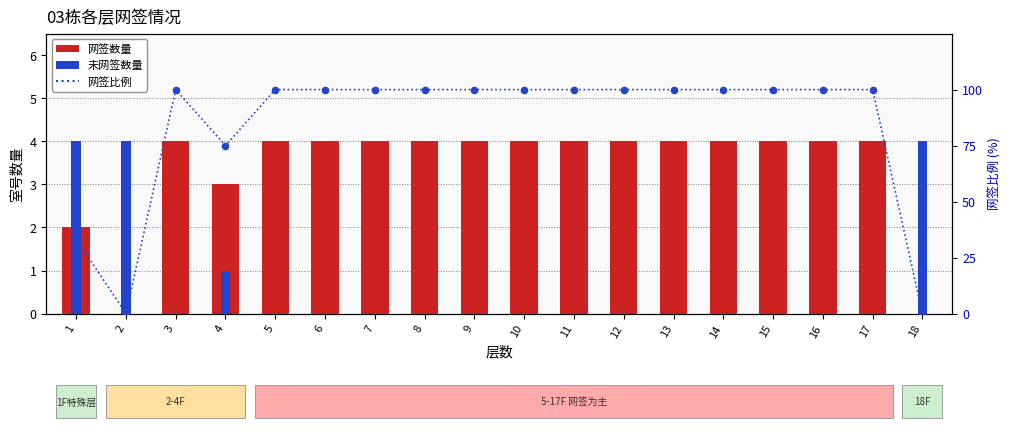

Which series reaches the maximum Y coordinate?

网签比例